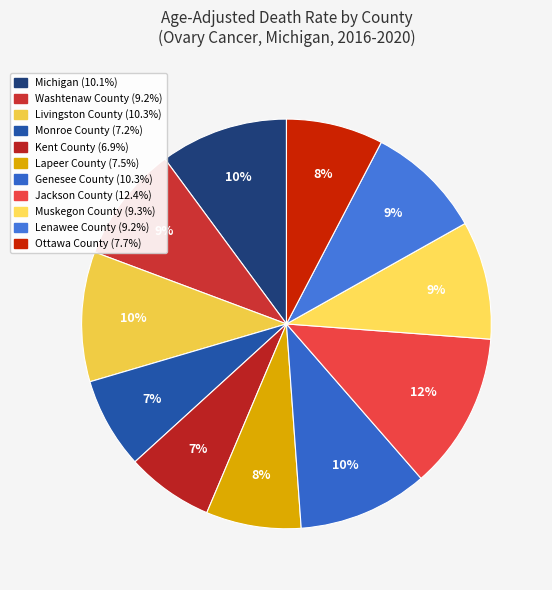

Count the number of slices in the pie.

11